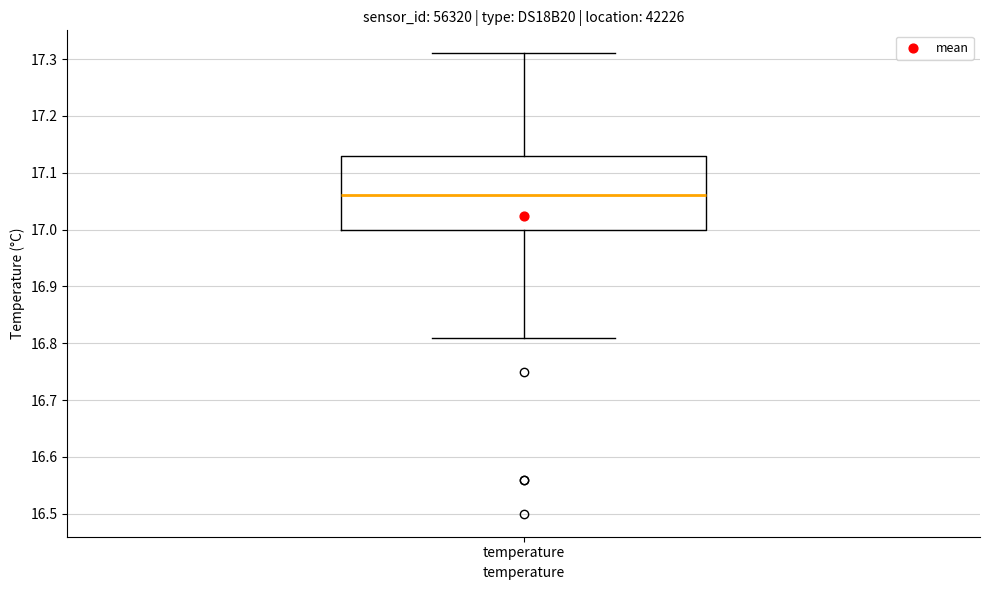

Transcribe this box plot: give where the median line is, the range the box spans, and where the two whiskers end, as read against the y-axis. The values are not printed on the chart, so give them approximately, as read against the axis.

median 17.06, box 17.00 to 17.13, whiskers 16.81 to 17.31